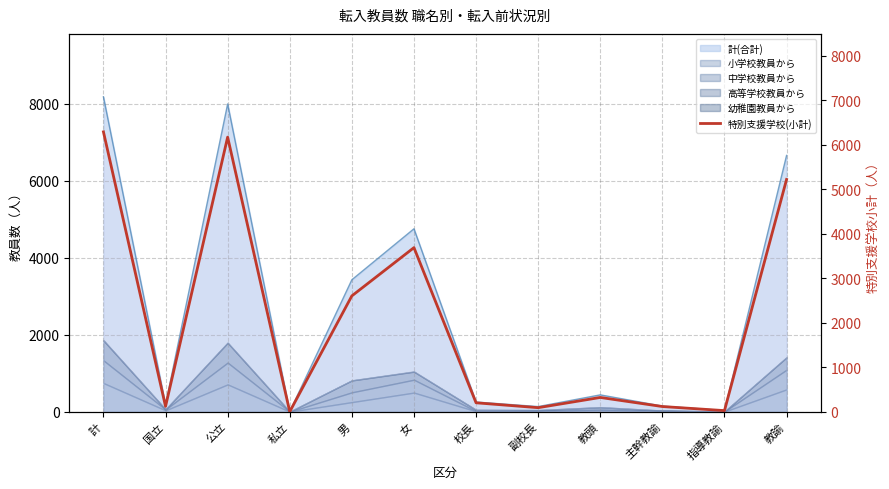

What position from the left is 指導教諭?

11